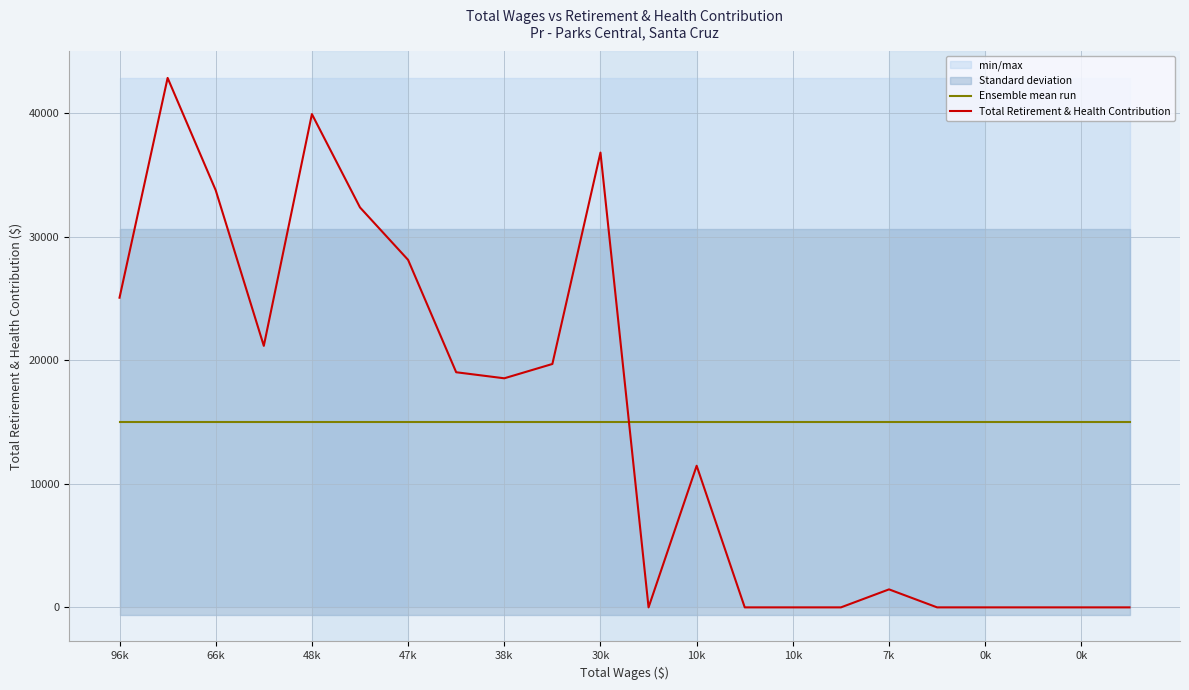

Reading left to right, extract all data points from this chart.

Ensemble mean run: 15016.0	15016.0	15016.0	15016.0	15016.0	15016.0	15016.0	15016.0	15016.0	15016.0	15016.0	15016.0	15016.0	15016.0	15016.0	15016.0	15016.0	15016.0	15016.0	15016.0	15016.0	15016.0
Total Retirement & Health Contribution: 25071.0	42864.0	33769.0	21173.0	39935.0	32379.0	28133.0	19036.0	18546.0	19705.0	36819.0	0.0	11466.0	0.0	0.0	0.0	1457.0	0.0	0.0	0.0	0.0	0.0